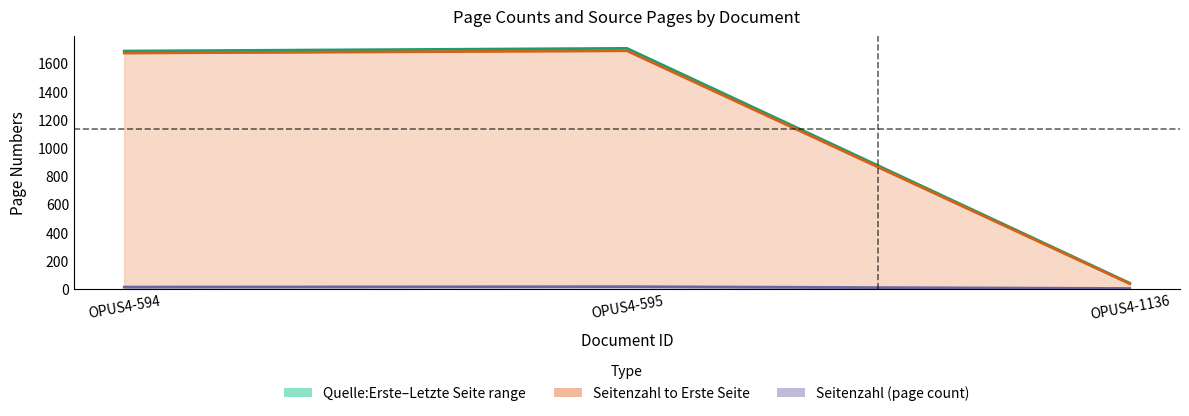

Which series has the largest total across all categories?

Quelle:Letzte Seite